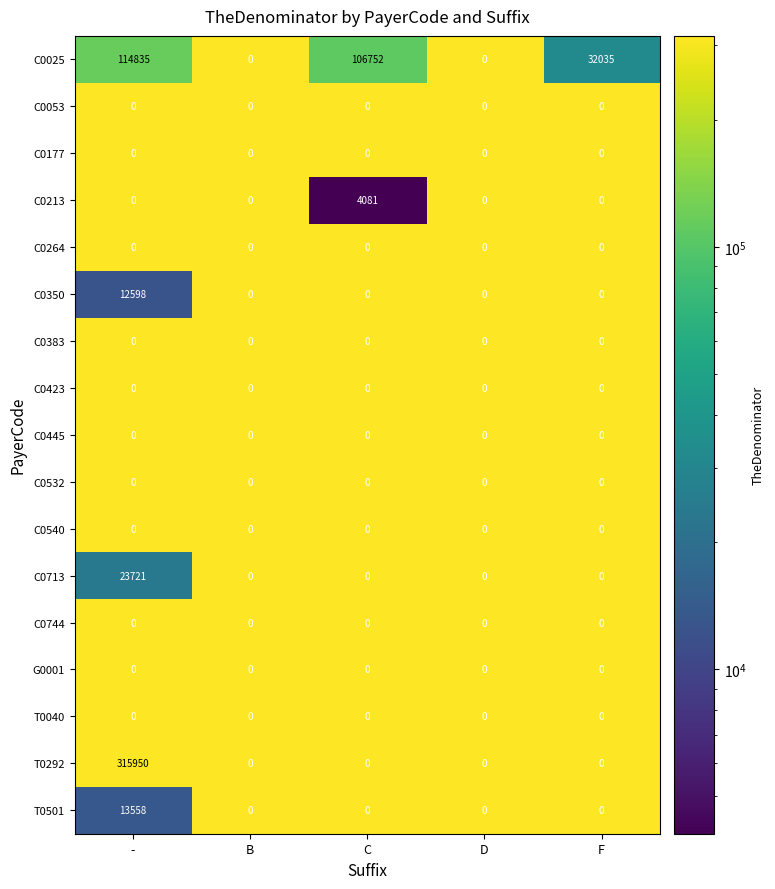

The C0423 series shows 0 at D. True or false?

True